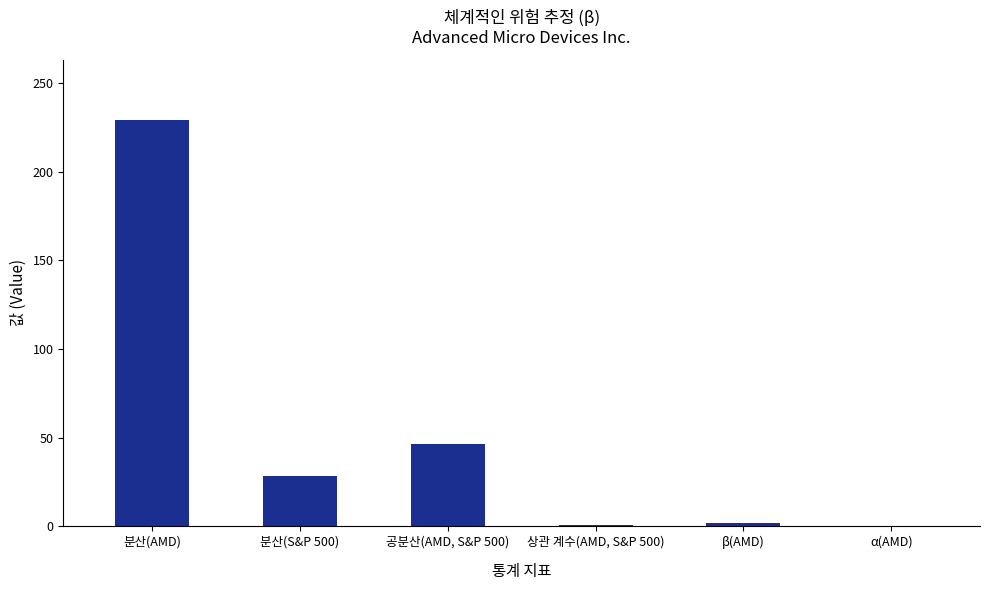

What is the sum of all values?

305.6